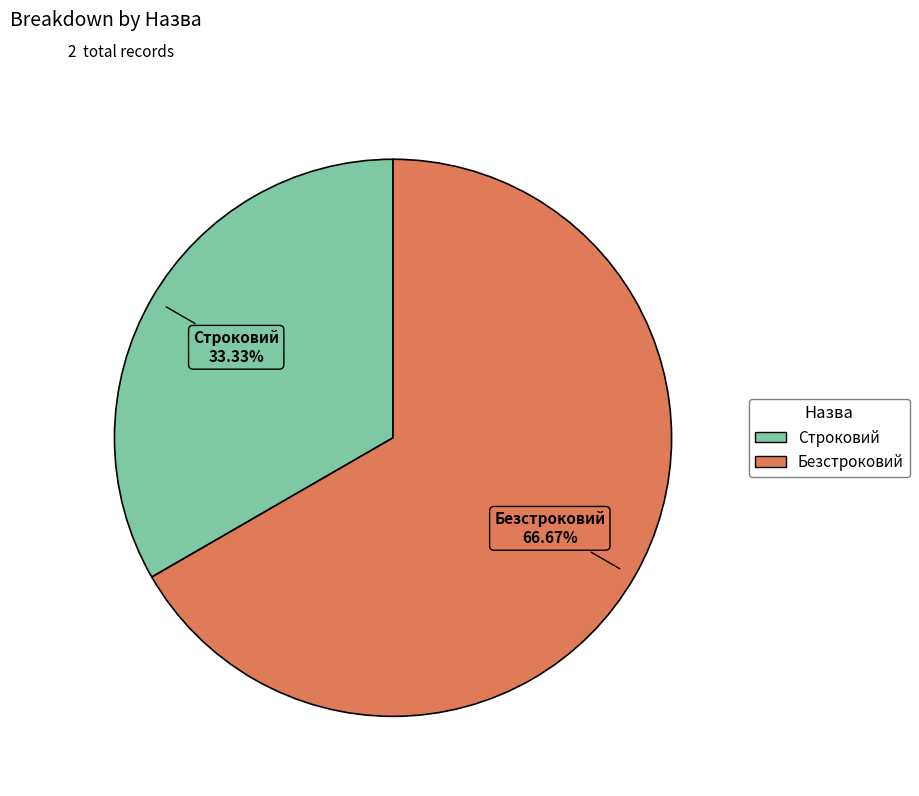

How many segments does this pie chart have?

2